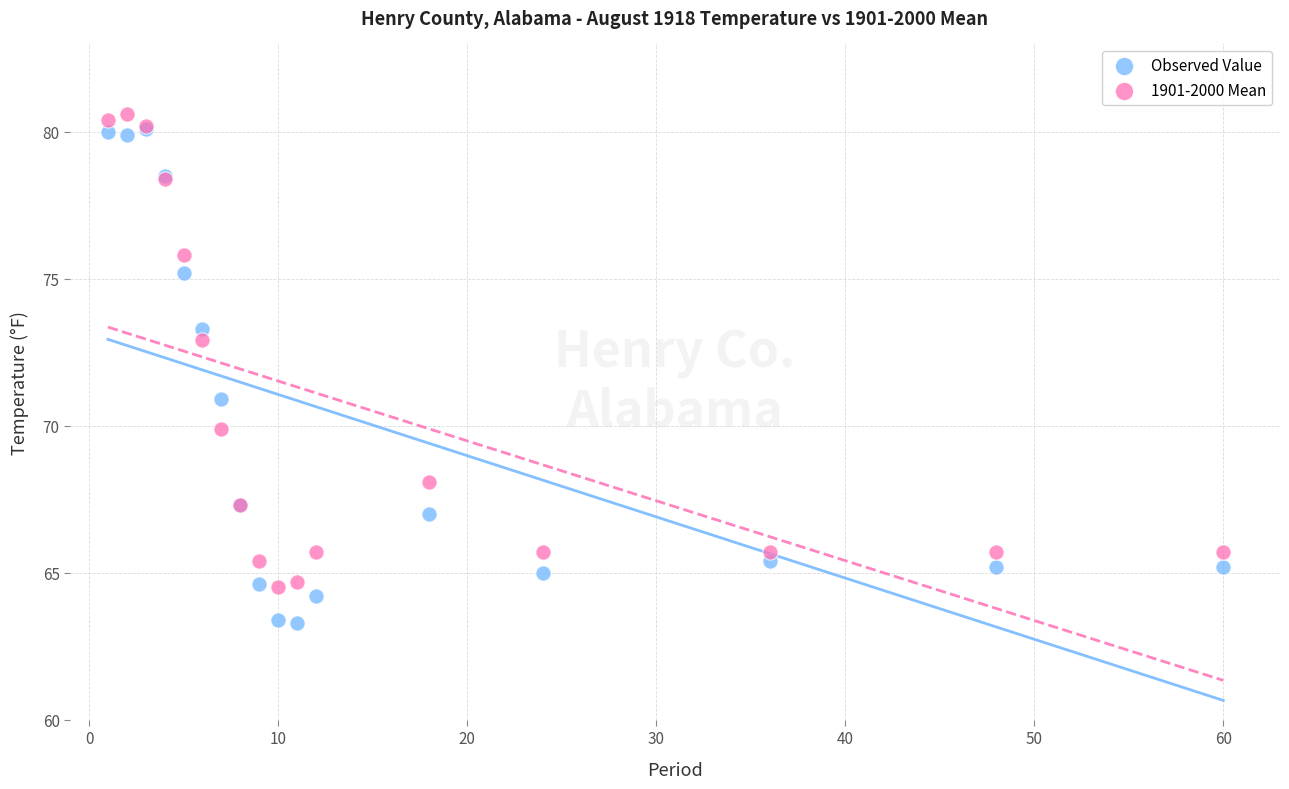

What are all the series names shown in the legend?

Observed Value, 1901-2000 Mean